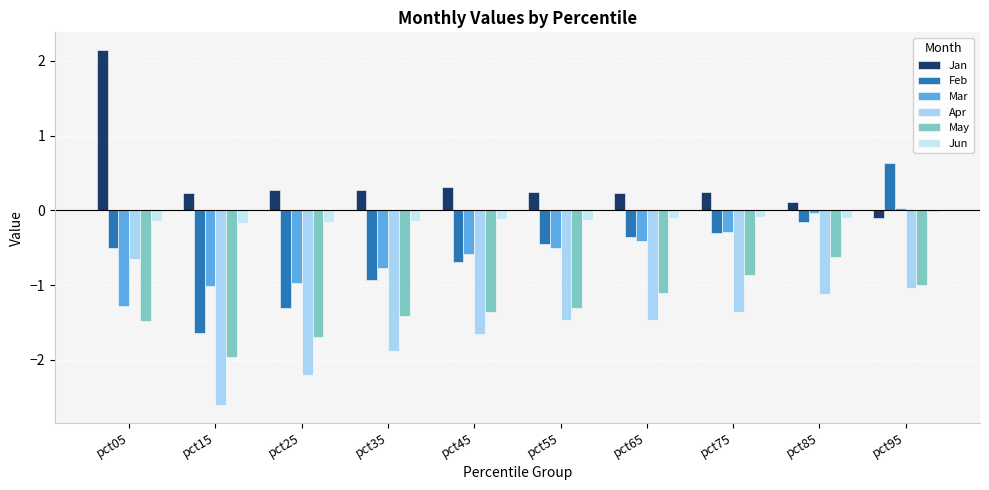

What is the maximum value shown in the chart?

2.1